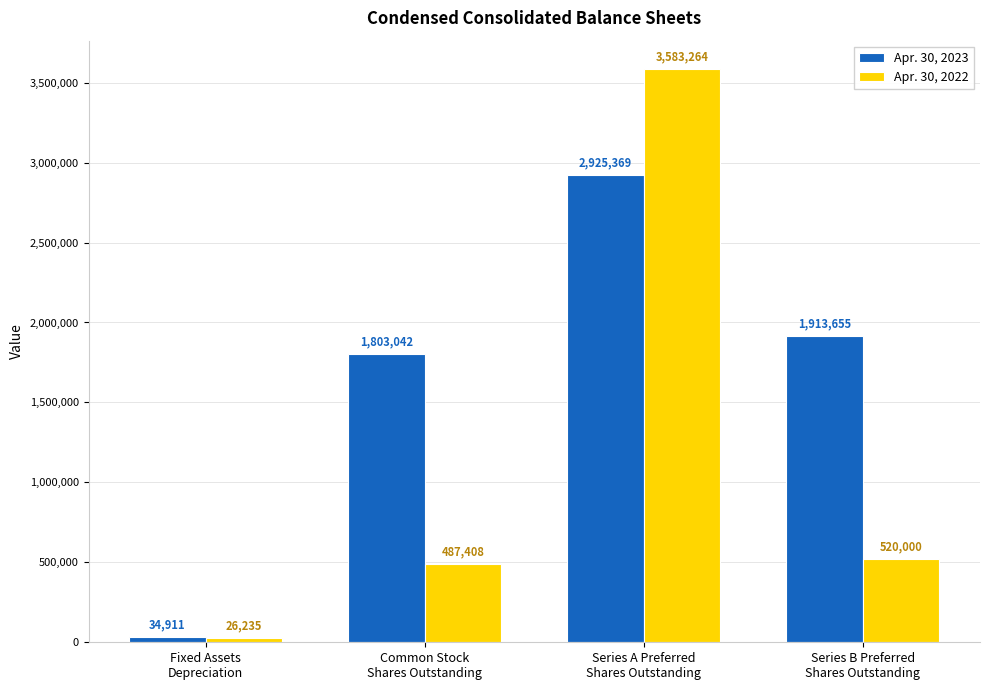

Which category has the highest value across all series?

Series A Preferred
Shares Outstanding